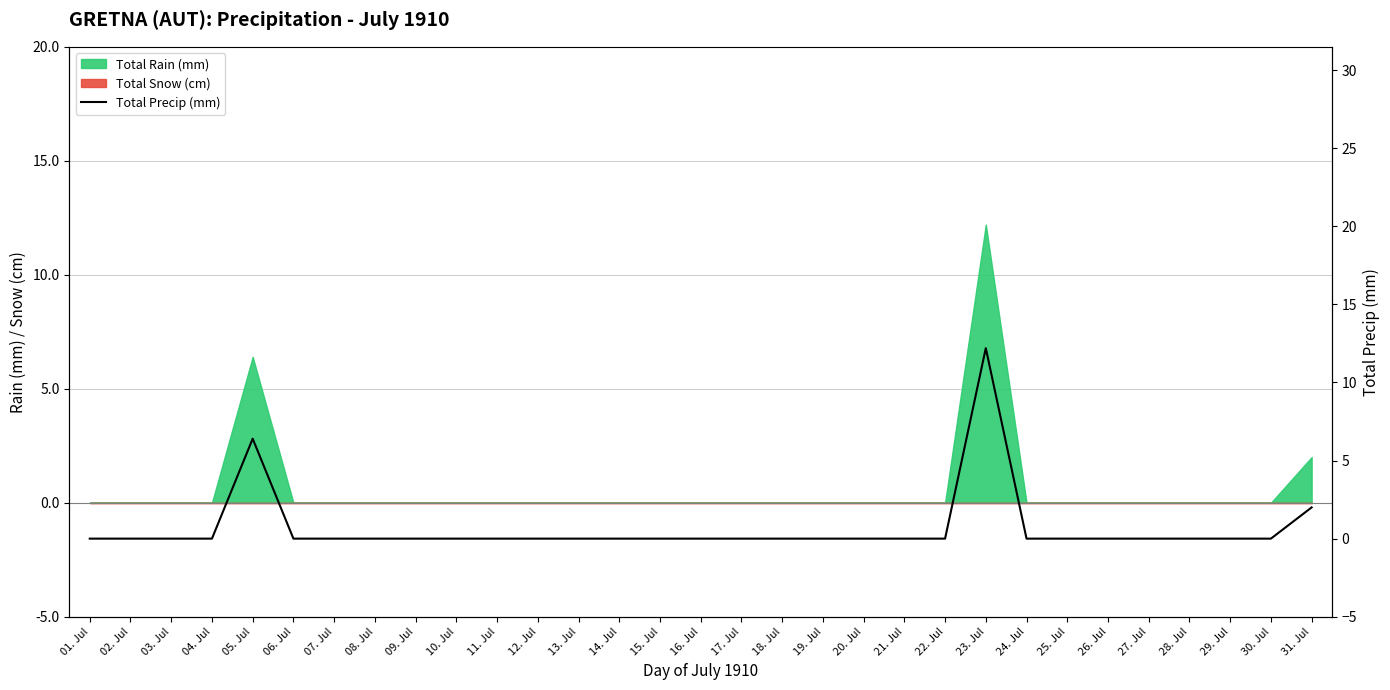

List the labels in order of value, smallest first.

01. Jul, 02. Jul, 03. Jul, 04. Jul, 06. Jul, 07. Jul, 08. Jul, 09. Jul, 10. Jul, 11. Jul, 12. Jul, 13. Jul, 14. Jul, 15. Jul, 16. Jul, 17. Jul, 18. Jul, 19. Jul, 20. Jul, 21. Jul, 22. Jul, 24. Jul, 25. Jul, 26. Jul, 27. Jul, 28. Jul, 29. Jul, 30. Jul, 31. Jul, 05. Jul, 23. Jul